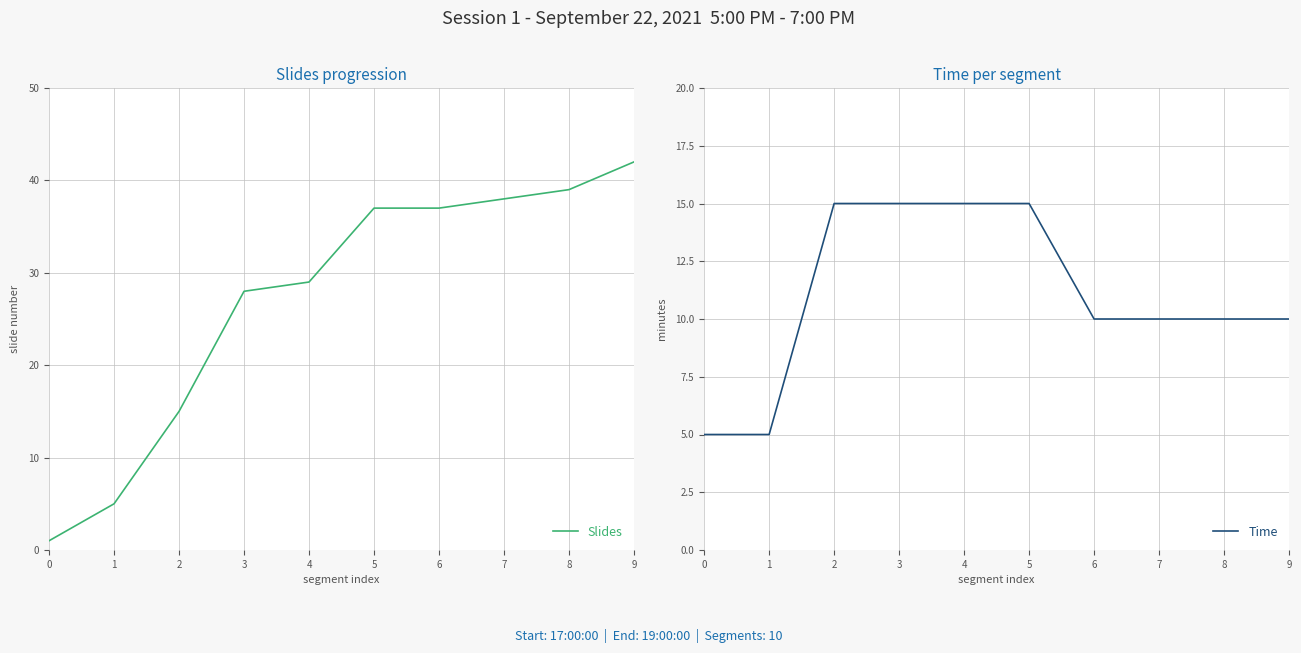

What is the value of the Time point at the 9th from the left?

10